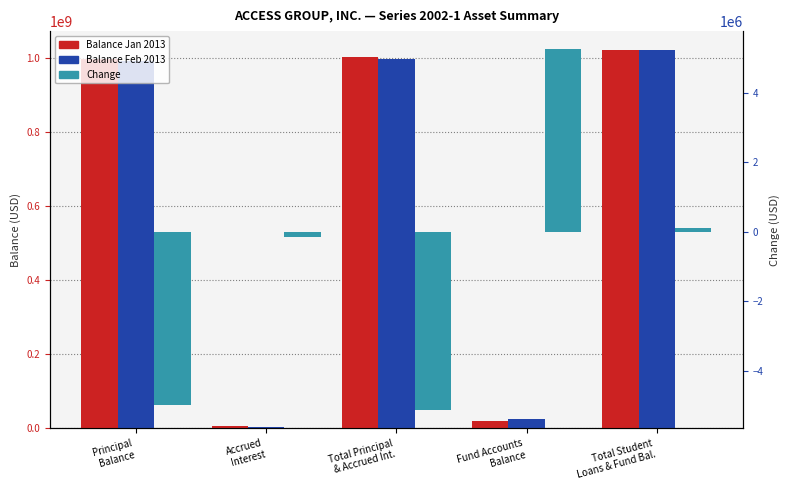

How many values in the Balance Feb 2013 series are below 990108137?

2